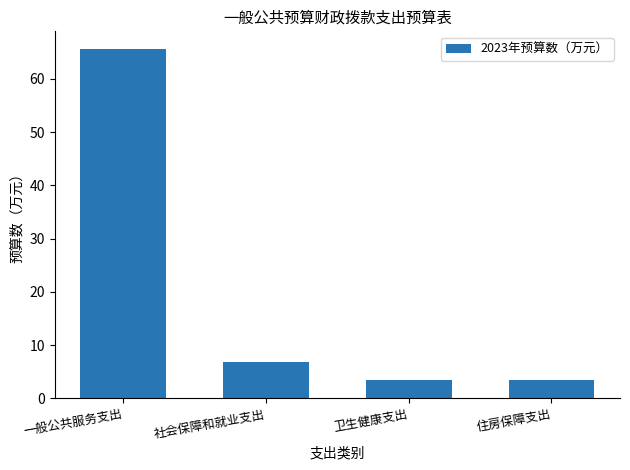

Does the chart contain any negative values?

No